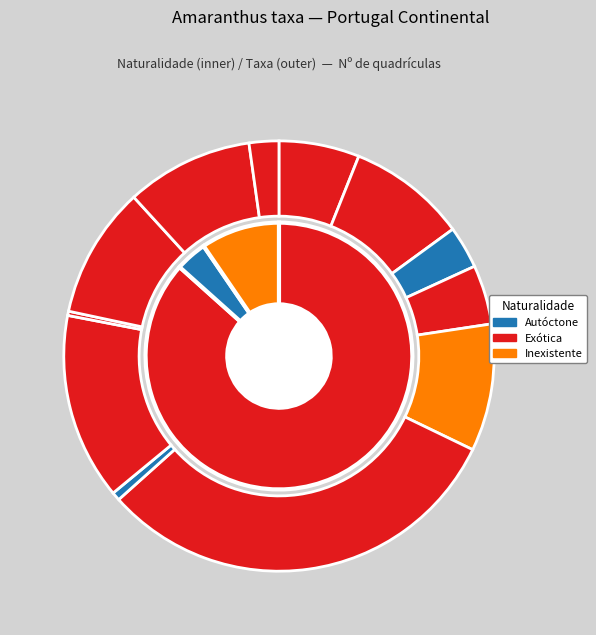

To the nearest percent, what is the difference between the largest and smallest slice percentages?

31%